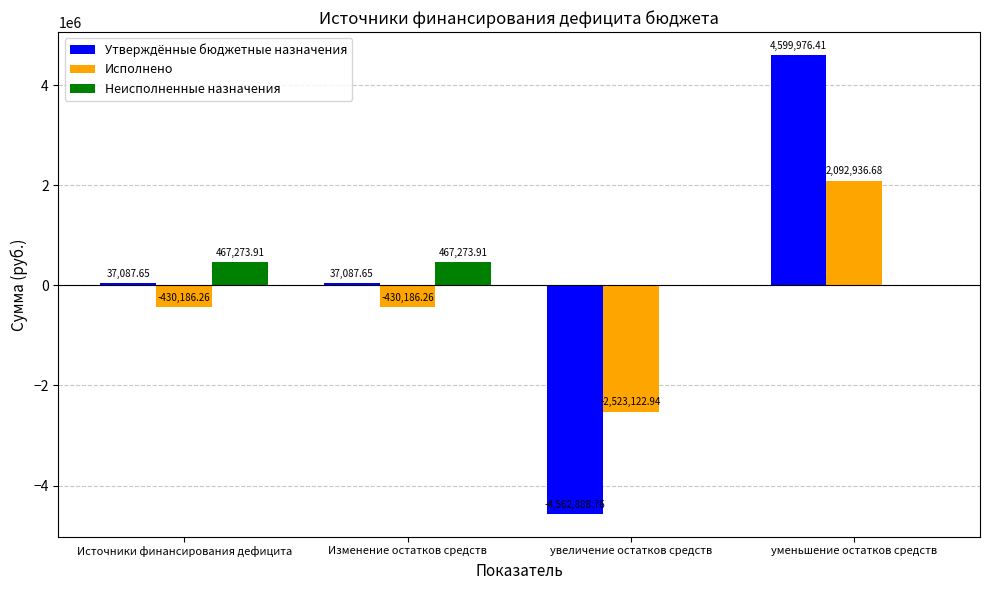

Where does the Исполнено series first go above -430186?

уменьшение остатков средств